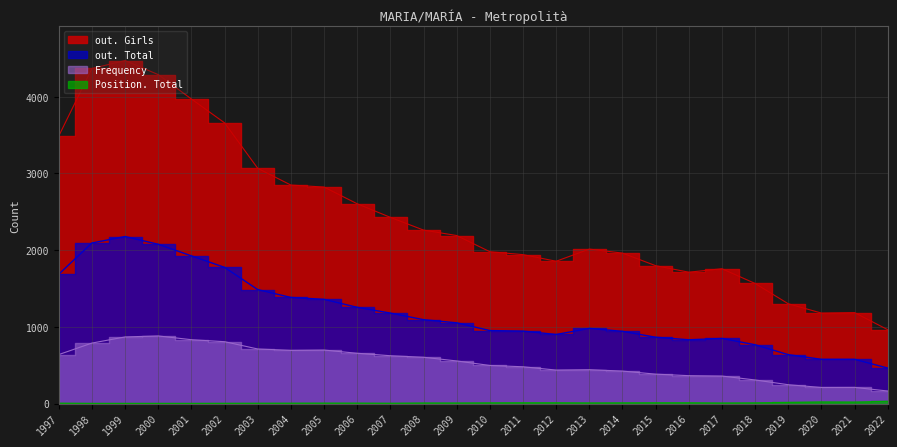

Read the out. Girls value at 2011, to the nearest 10.

1940